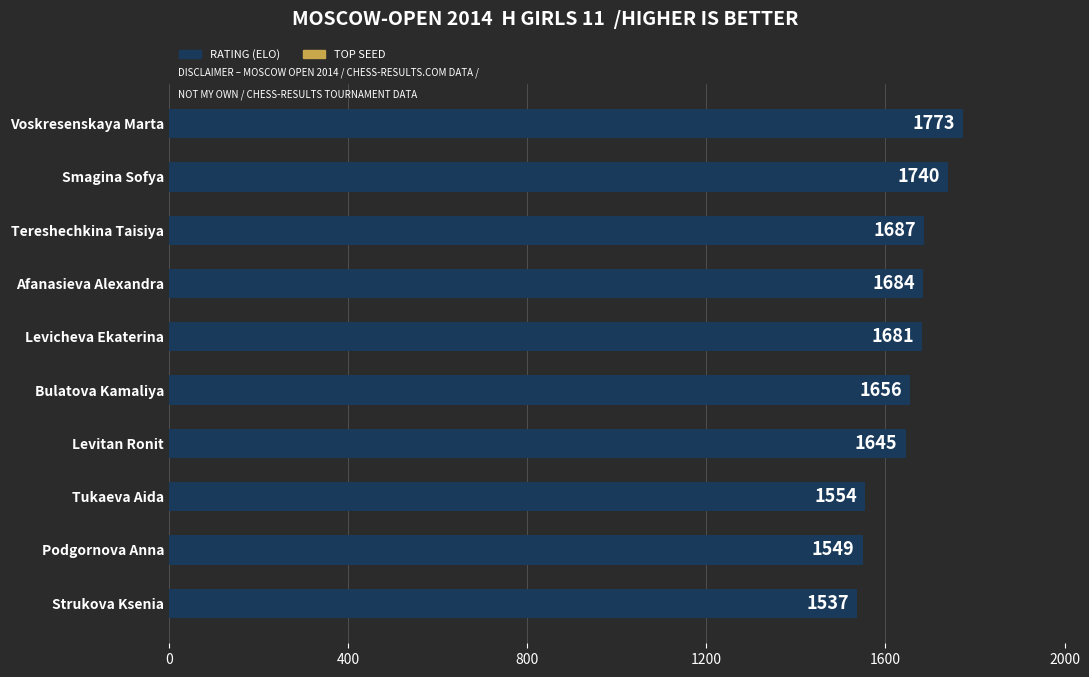

What is the average value?

1651